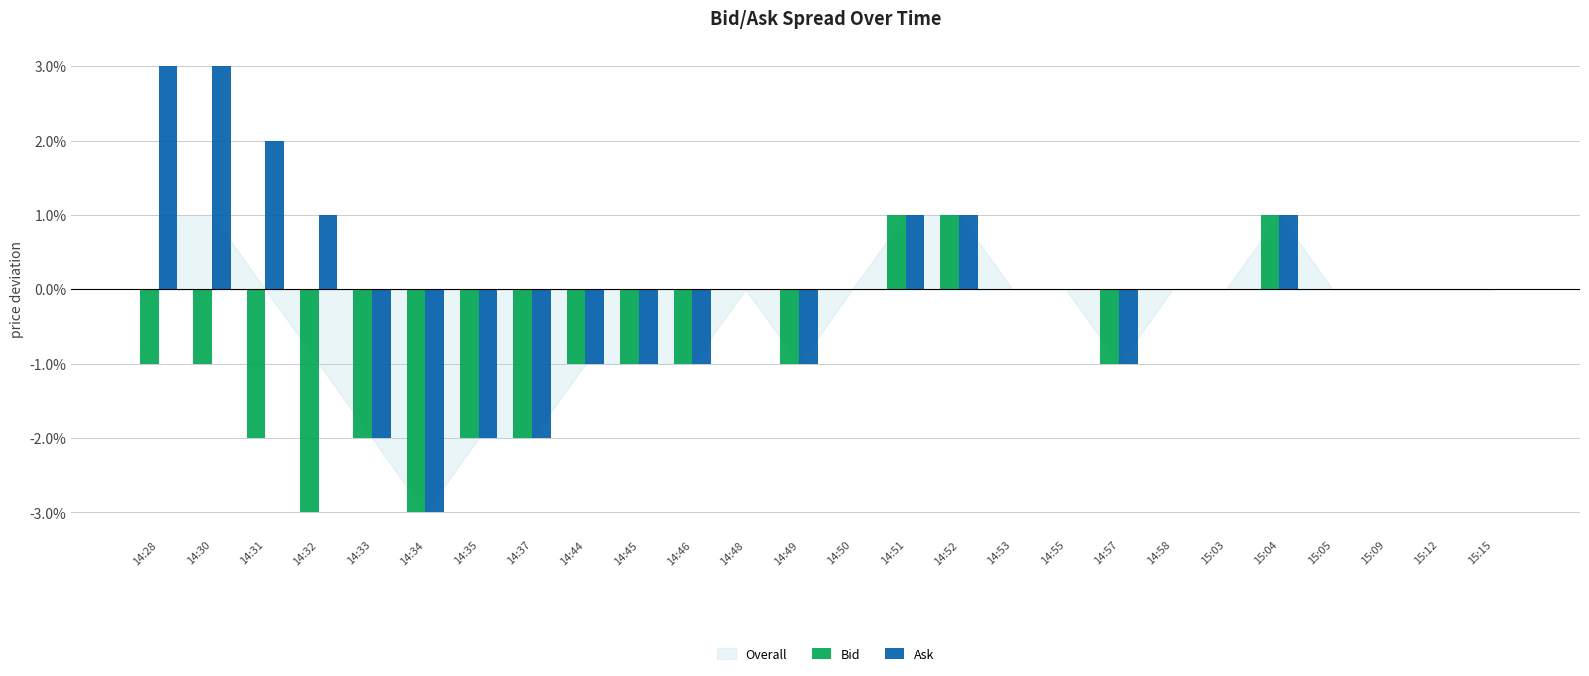

How many Bid values are between 0 and 1?

13